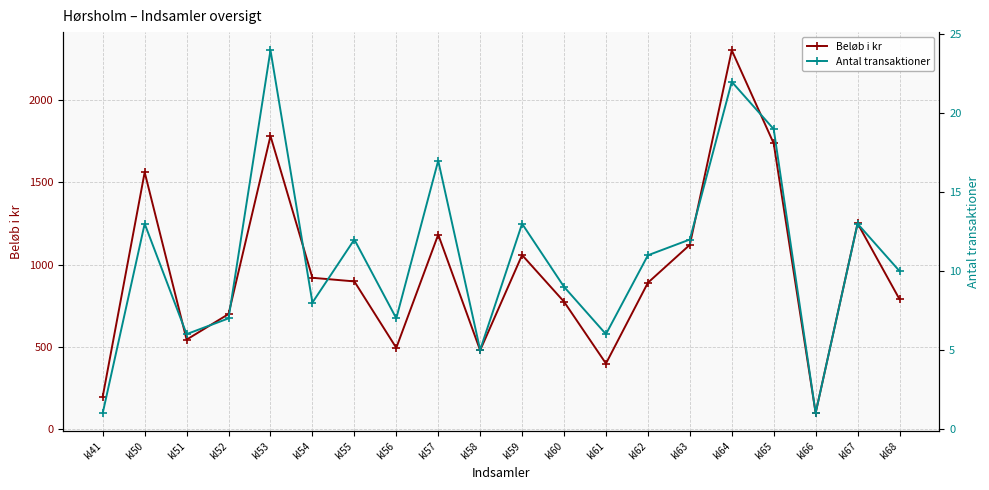

How many values in the Antal transaktioner series are below 11?

10